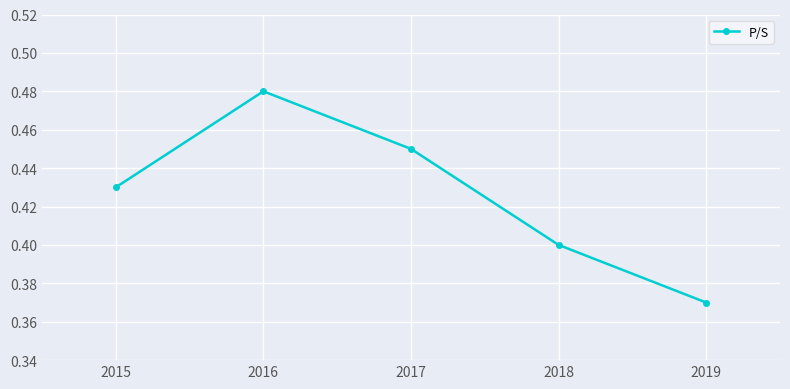

True or false: the data shows 0.4 at 2015.

True